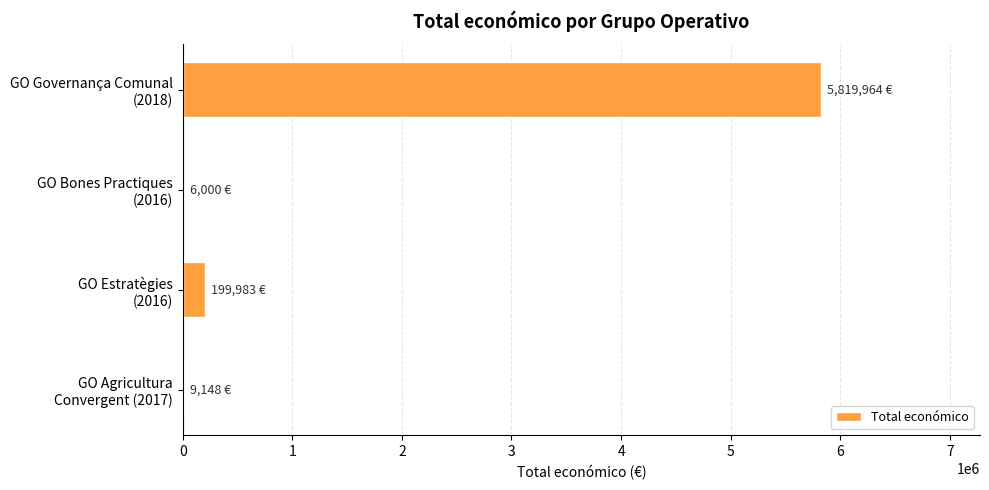

What is the maximum value shown in the chart?

5819964